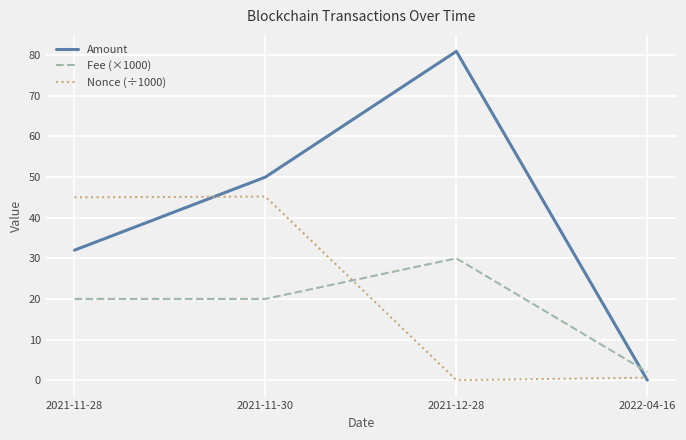

Rank the series by their average value, from highest to lowest.

Amount, Nonce (÷1000), Fee (×1000)